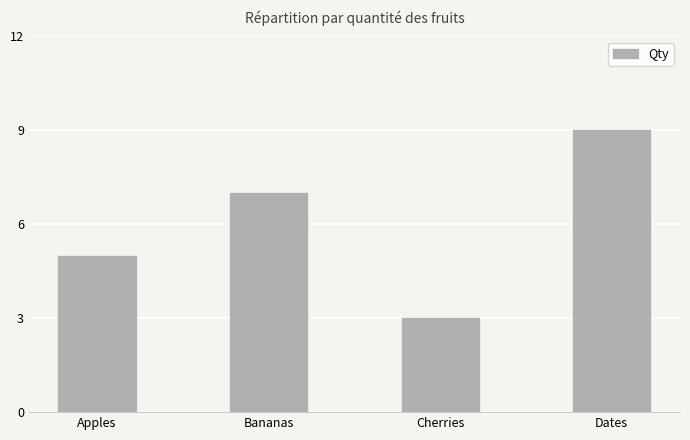

Read the value at Cherries.

3